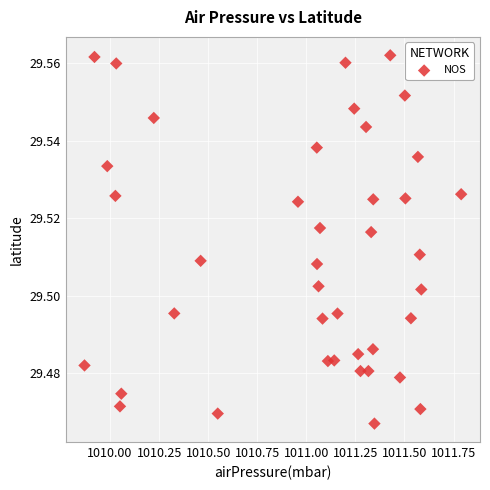

What is the range of X values (max minus min)?

1.9